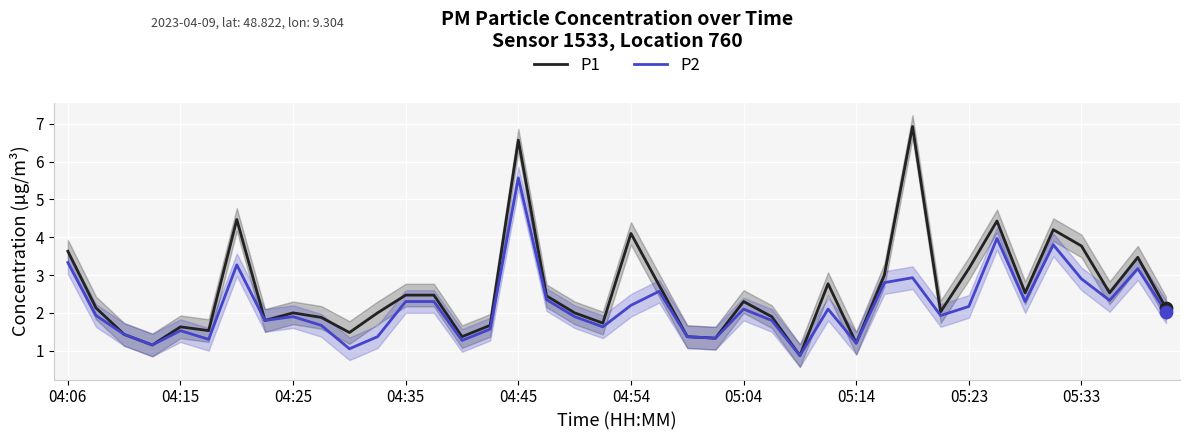

What are all the series names shown in the legend?

P1, P2